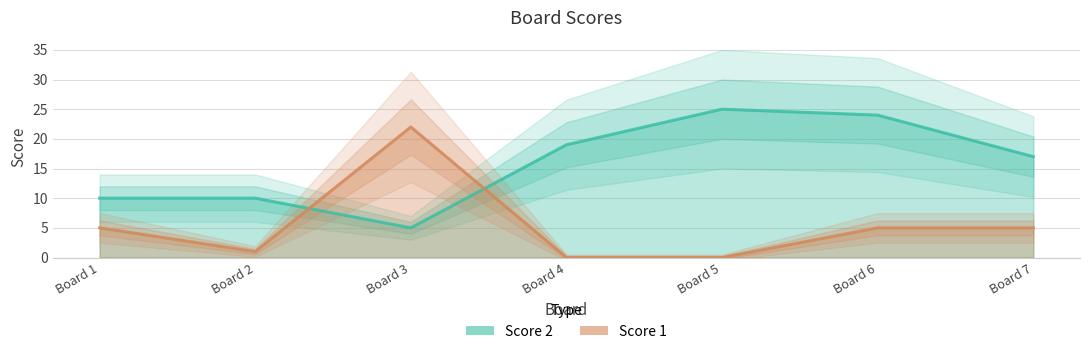

How many interior local valleys does the Score 1 series have?

1